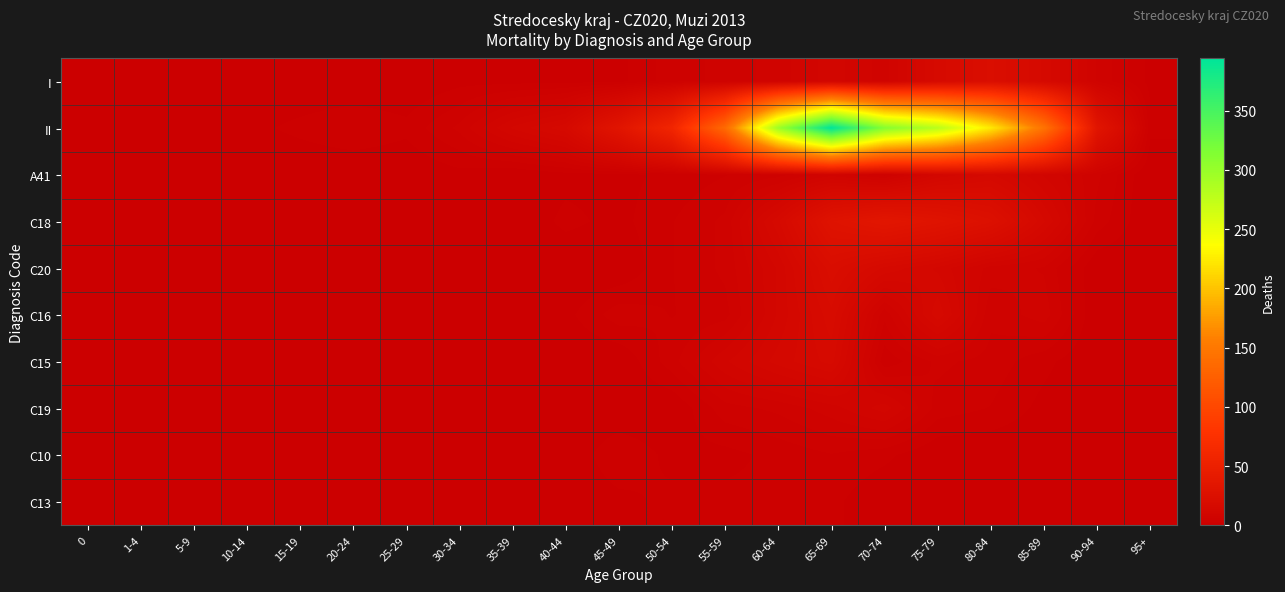

Rank the series by their maximum value, from highest to lowest.

II, C18, I, C20, C16, C15, A41, C19, C10, C13